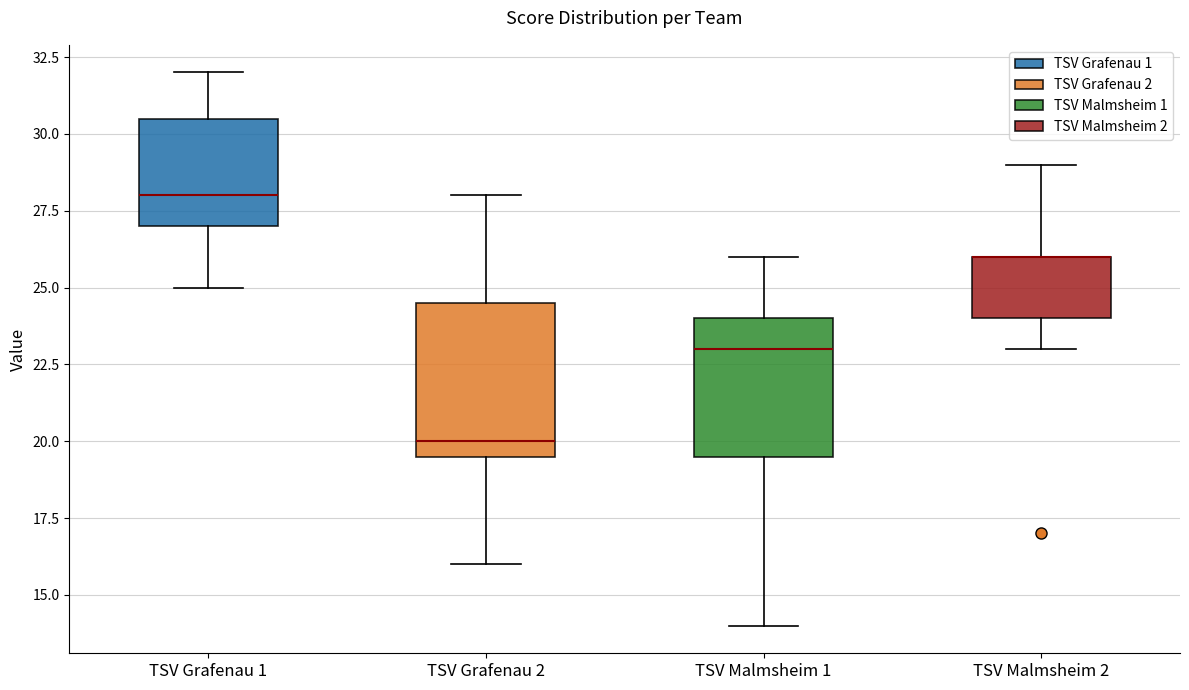

Reading left to right, read every box against the y-axis: the position of its median line, the range the box covers, and the ends of its whiskers. The values are not printed on the chart, so give them approximately, as read against the axis.

TSV Grafenau 1: median 28.0, box 27.0 to 30.5, whiskers 25.0 to 32.0
TSV Grafenau 2: median 20.0, box 19.5 to 24.5, whiskers 16.0 to 28.0
TSV Malmsheim 1: median 23.0, box 19.5 to 24.0, whiskers 14.0 to 26.0
TSV Malmsheim 2: median 26.0 (drawn on the box's upper edge), box 24.0 to 26.0, whiskers 23.0 to 29.0